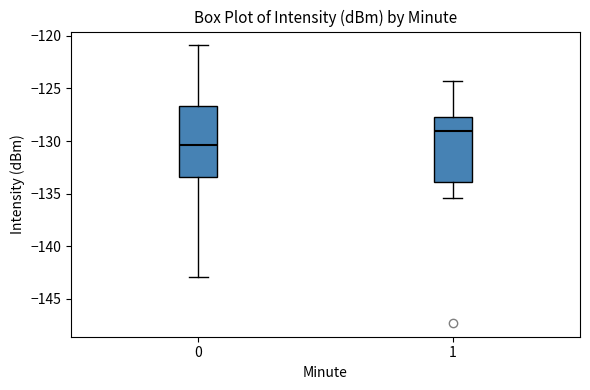

Where is the upper edge of the box at x = 0 on the y-axis? The values are not printed on the chart, so give them approximately, as read against the axis.

-126.5